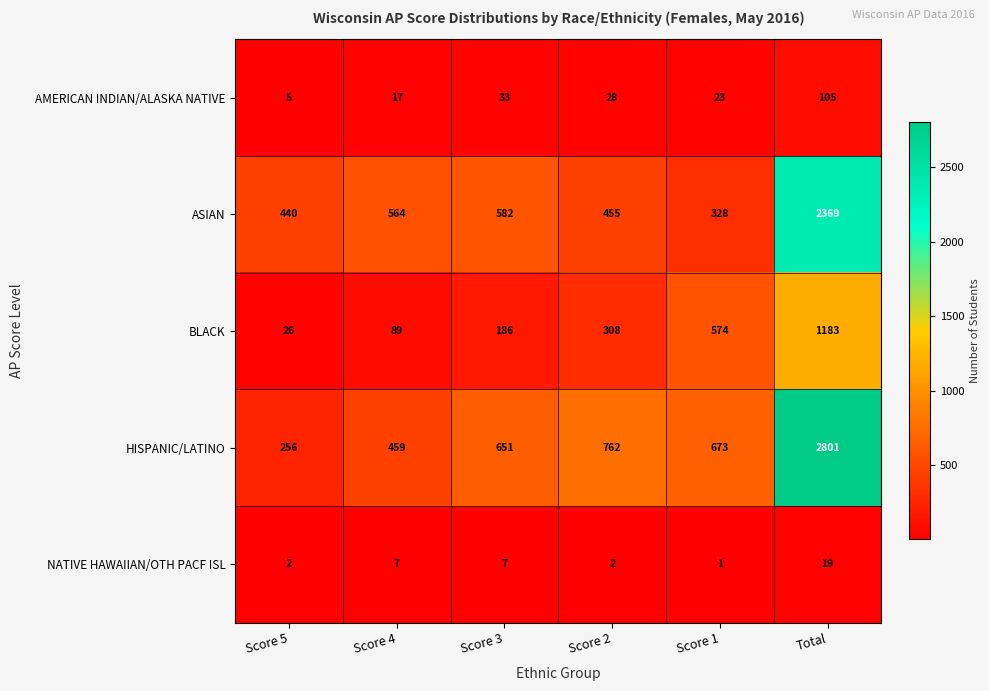

Which label corresponds to the largest value in the chart?

Total